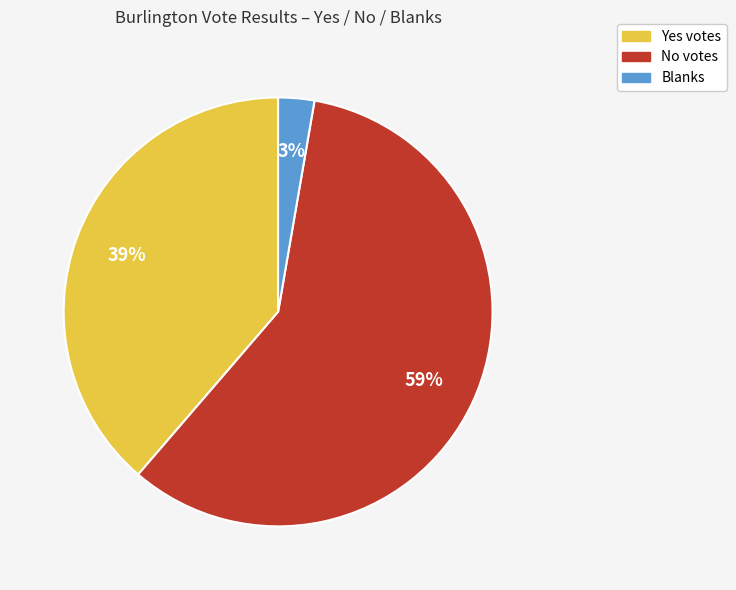

To the nearest percent, what is the average slice percentage?

33%